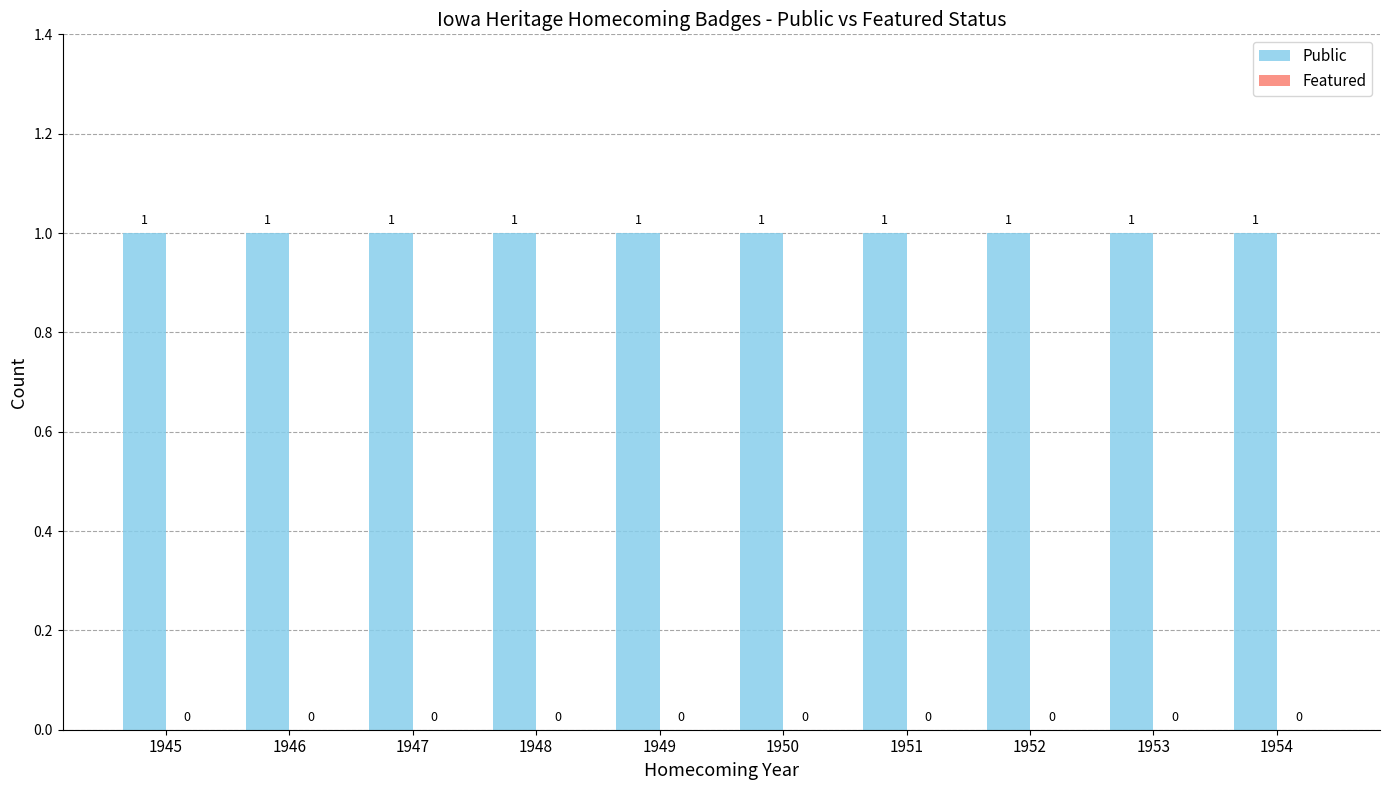

What is the greatest value displayed?

1